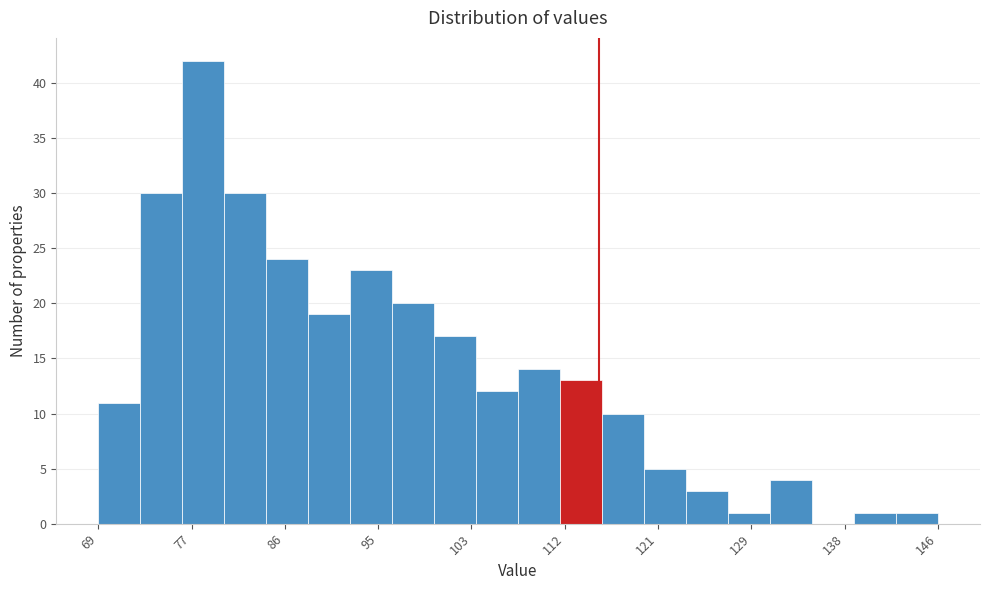

Around what value on the x-axis is the tallest bar? Give the approximate position of its centre, as read against the axis.

78